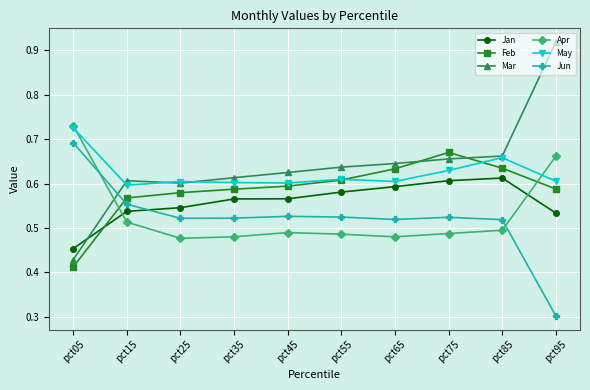

What is the sum of all May values?

6.2